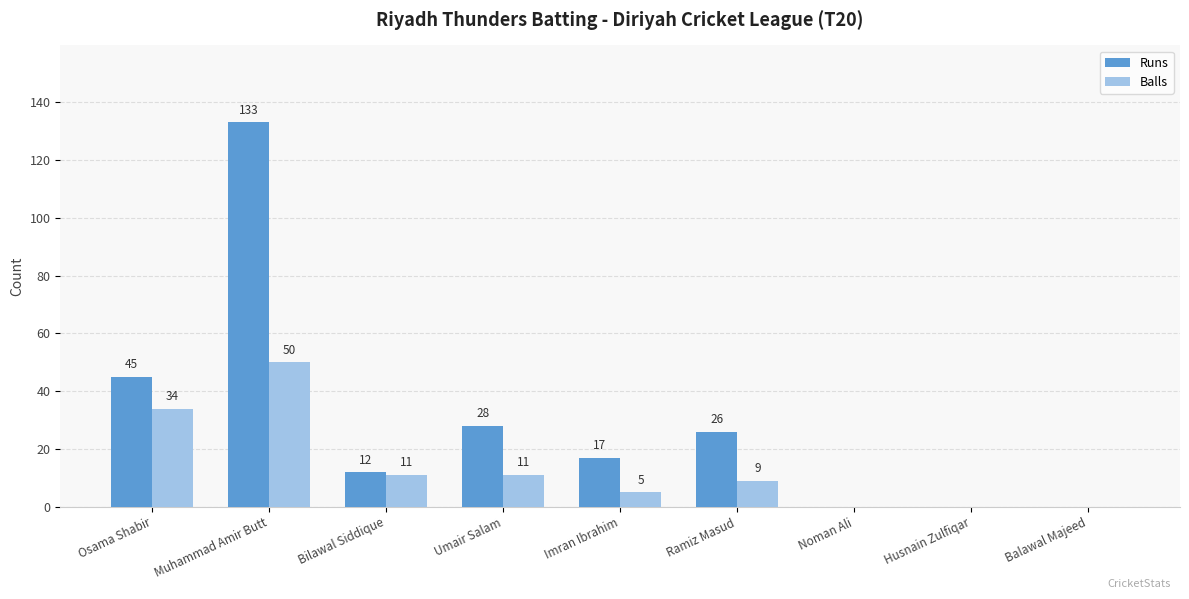

How many positive values does the Balls series have?

6